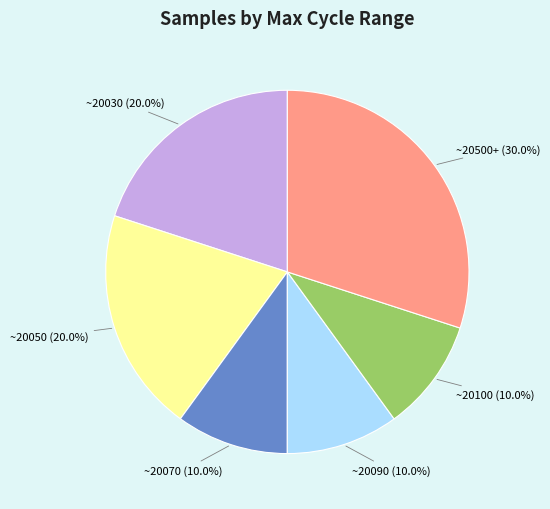

Is there a majority slice in this chart?

No